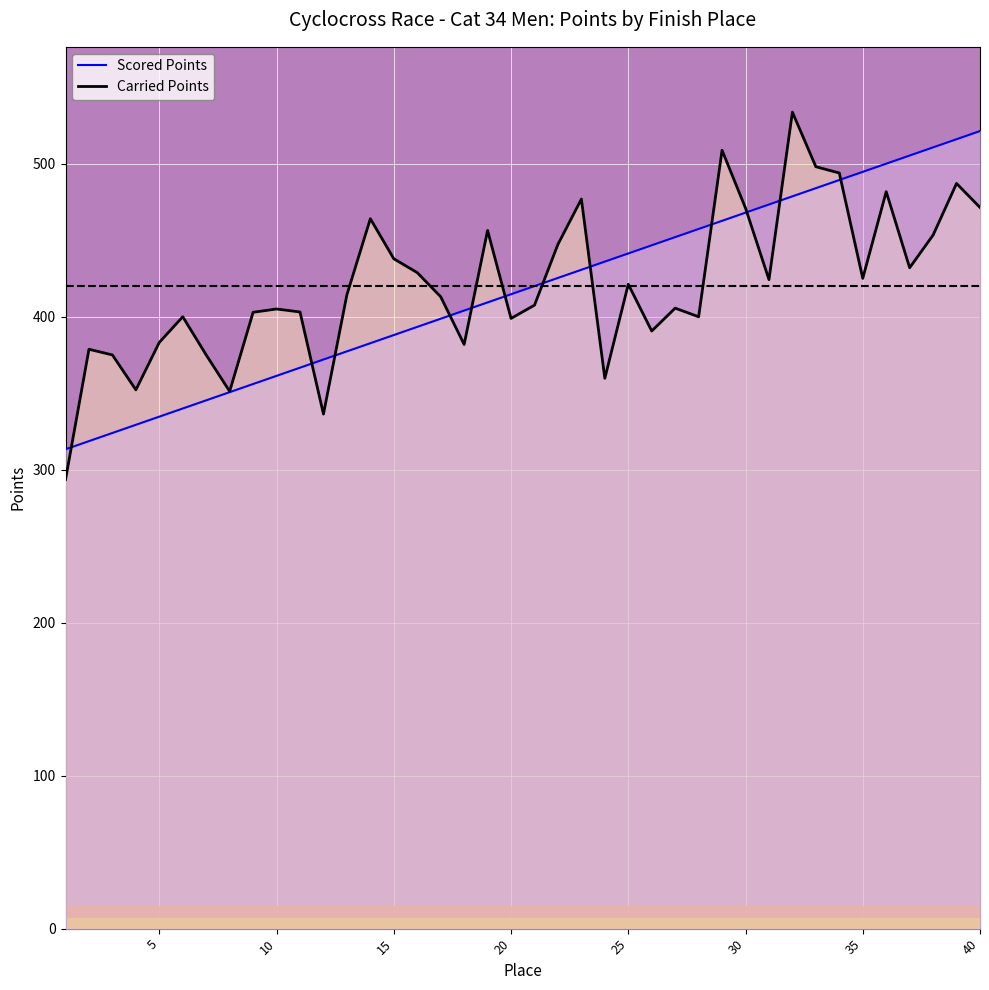

What is the minimum value for Scored Points?

313.4